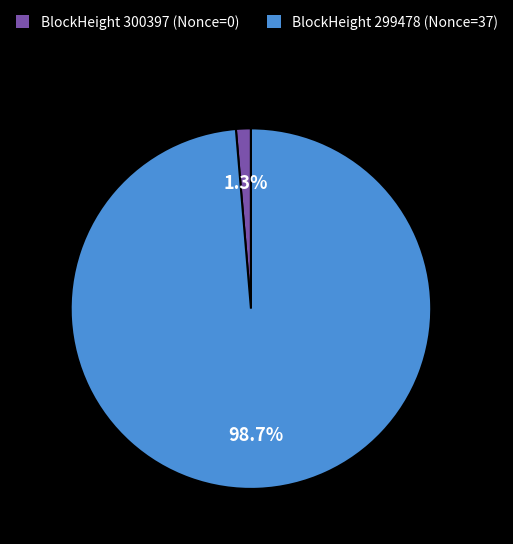

Which slice represents more than half of the pie?

BlockHeight 299478 (Nonce=37)